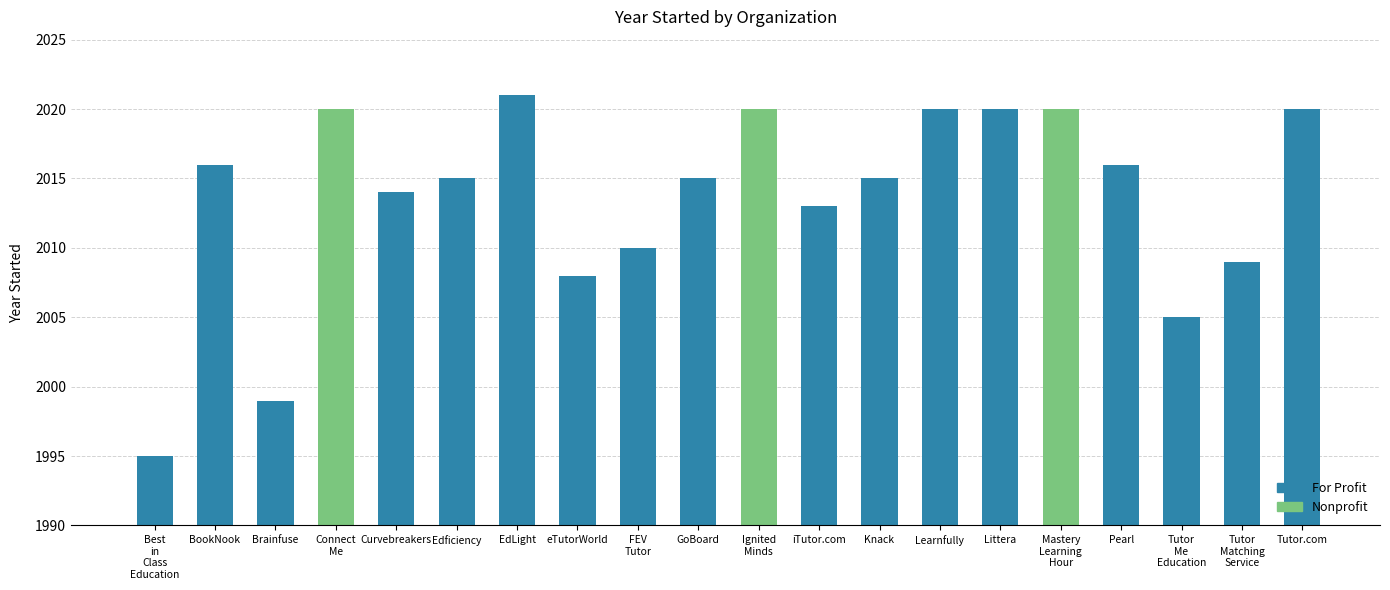

How many distinct data groups are displayed?

1